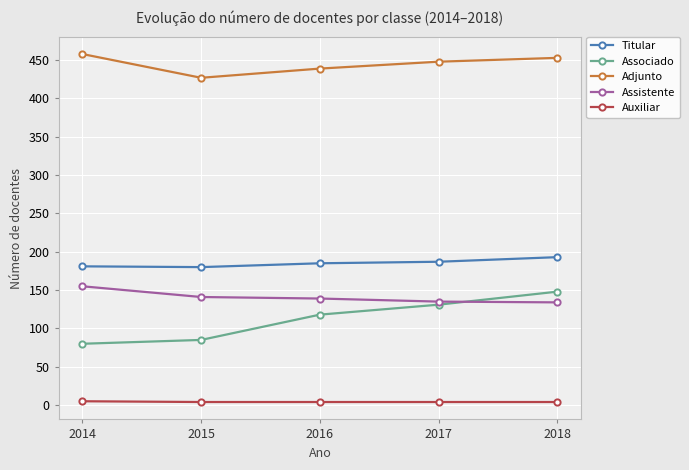

Is this an area chart (filled region under the line)?

No